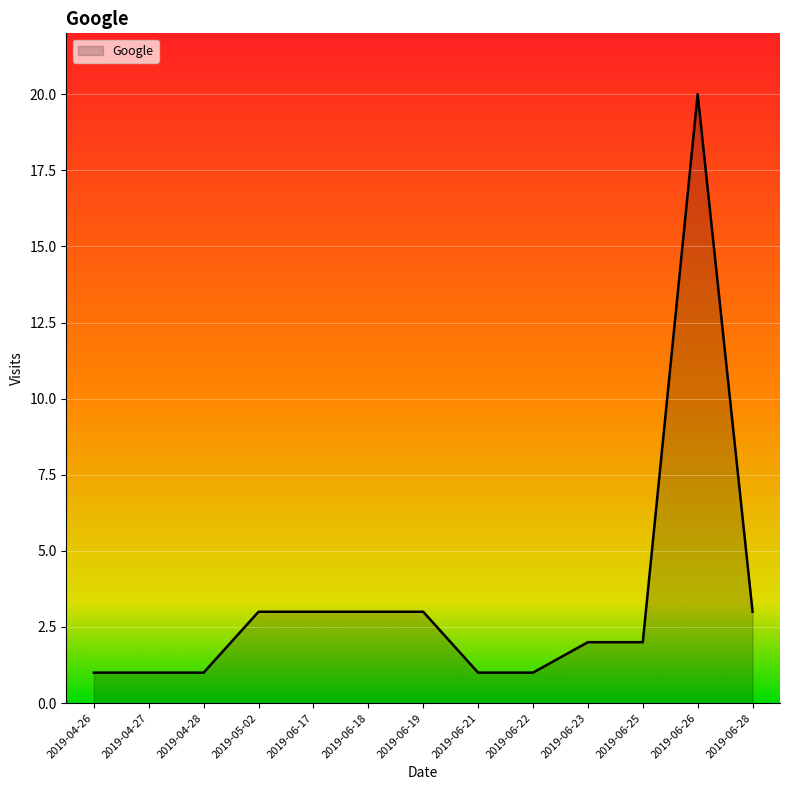

What is the ratio of the value at 2019-06-23 to the value at 2019-06-18?

0.7